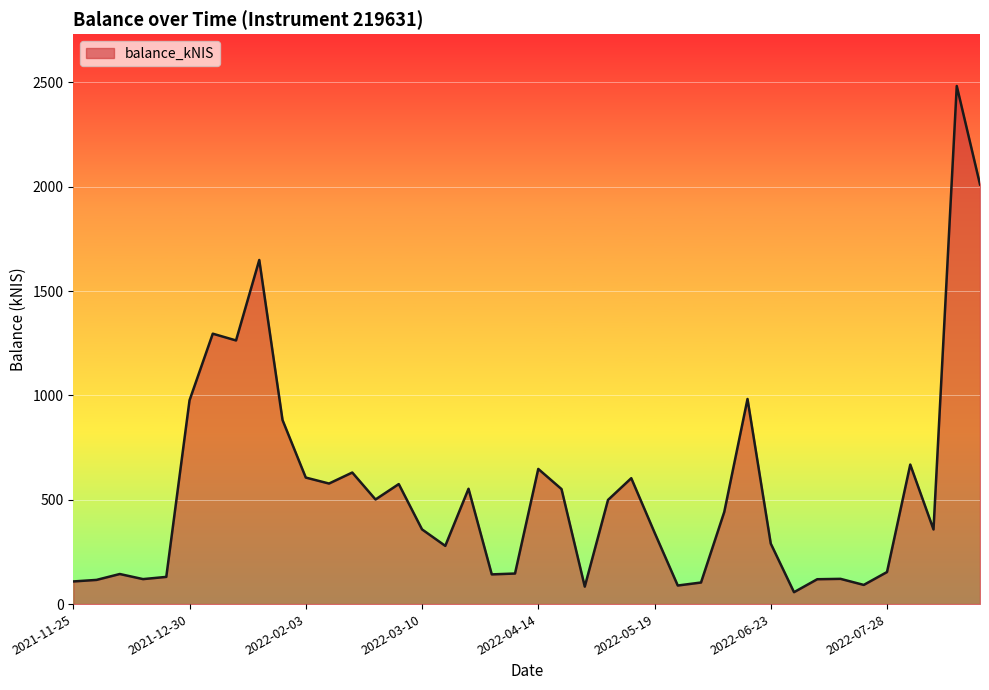

What is the greatest value displayed?

2483.3